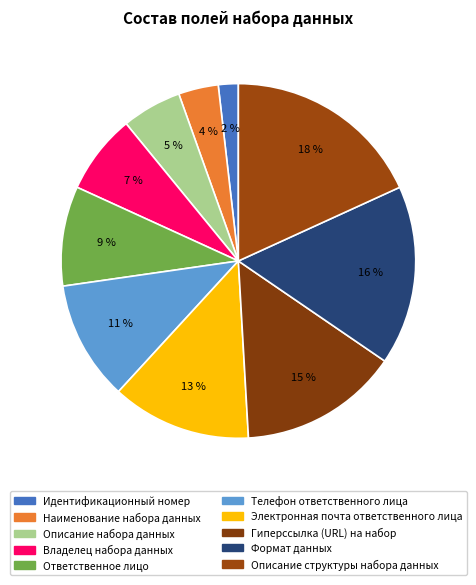

How many segments does this pie chart have?

10